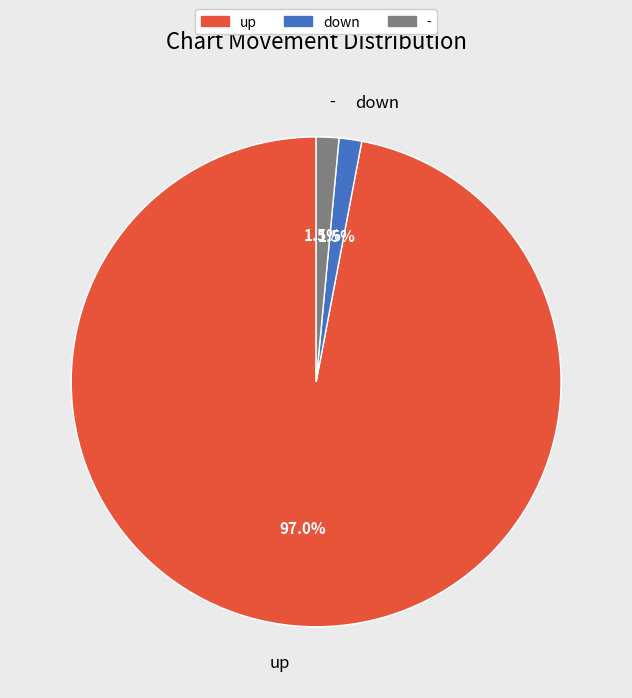

How many slices are in this pie chart?

4